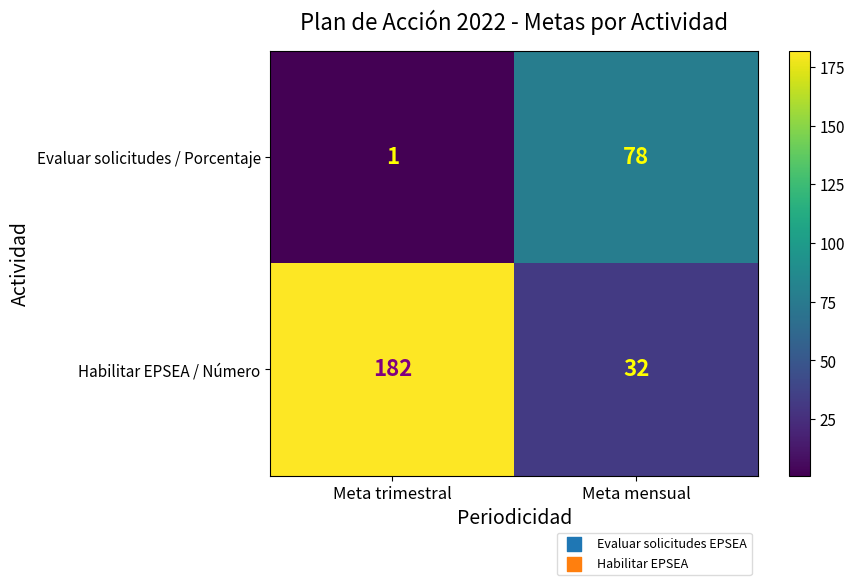

Which series has the largest total across all categories?

Habilitar EPSEA / Número